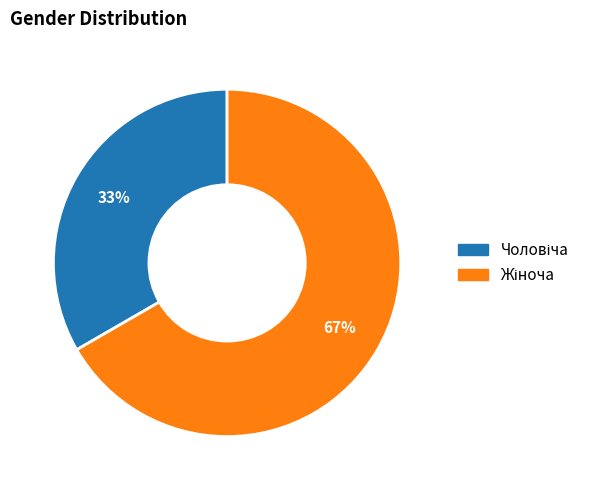

Is there any slice that represents more than half of the pie?

Yes